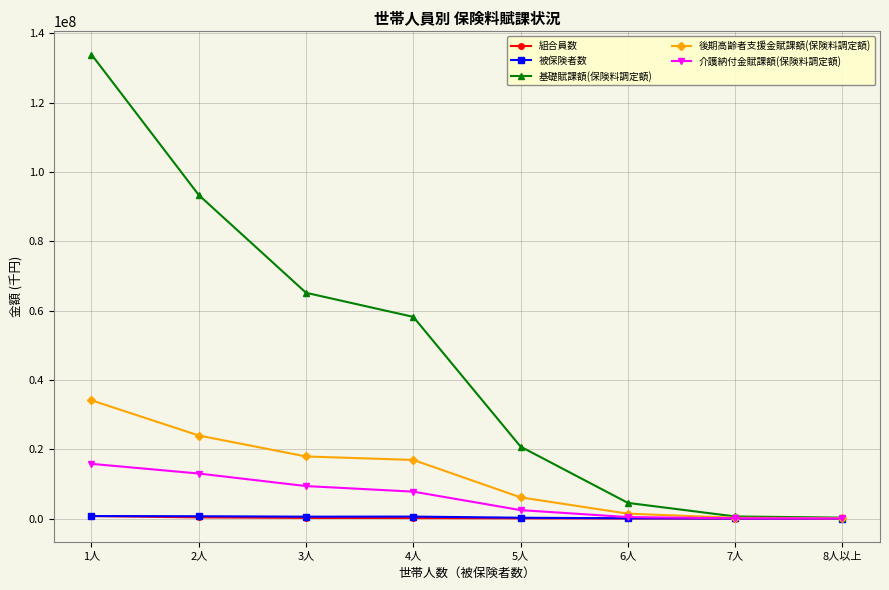

True or false: 後期高齢者支援金賦課額(保険料調定額) has more than 1 interior local peaks.

False